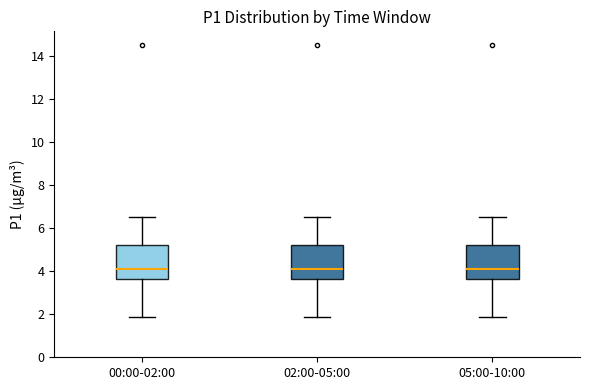

Where does the lower whisker of the box for 05:00-10:00 end on the y-axis? The values are not printed on the chart, so give them approximately, as read against the axis.

1.8